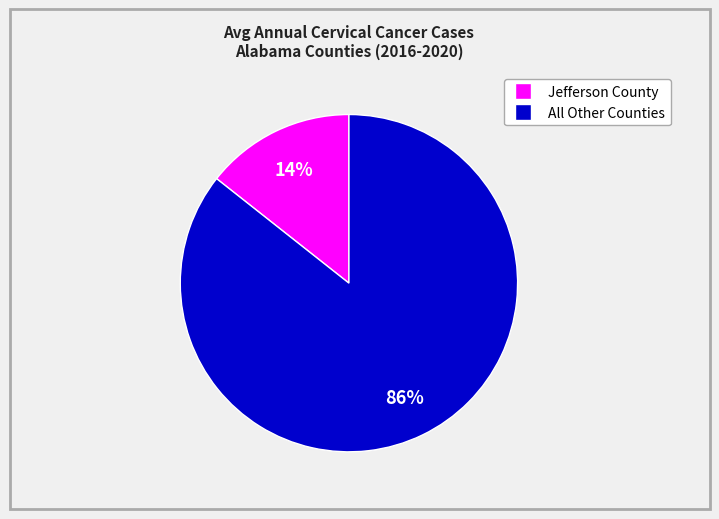

Is there any slice that represents more than half of the pie?

Yes